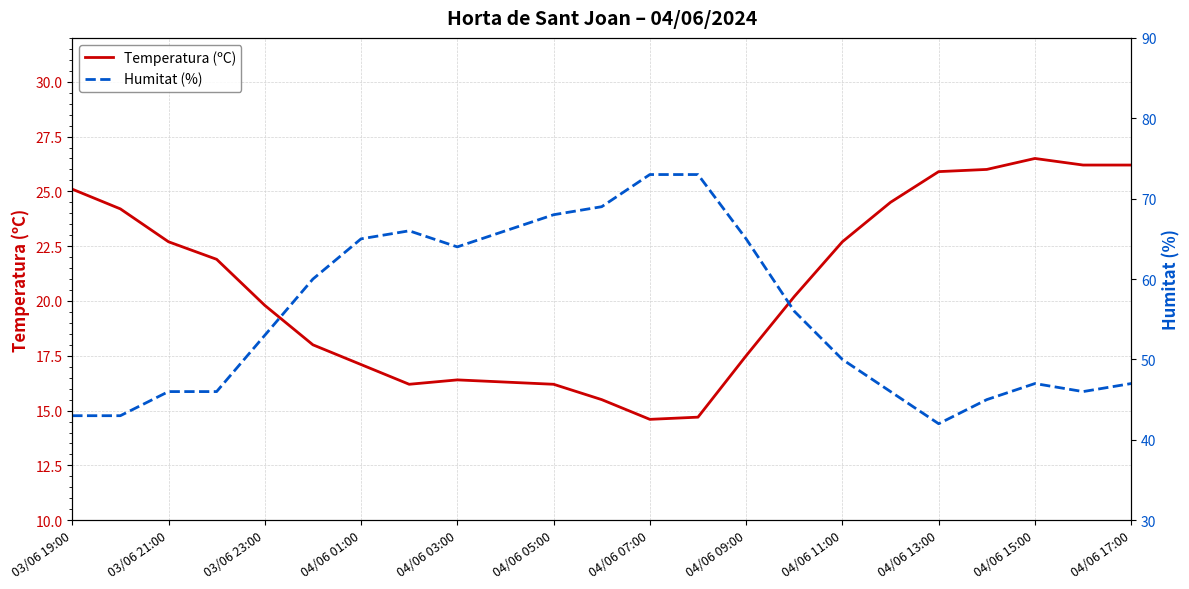

True or false: Humitat (%) and Temperatura (ºC) intersect in this chart.

False